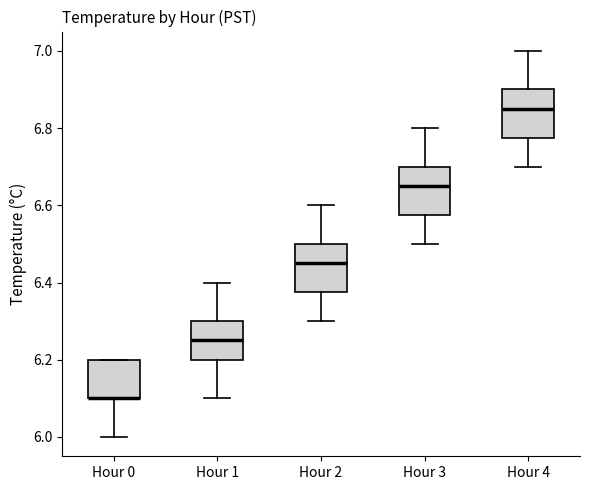

Where does the lower whisker of the box for Hour 0 end on the y-axis? The values are not printed on the chart, so give them approximately, as read against the axis.

6.00